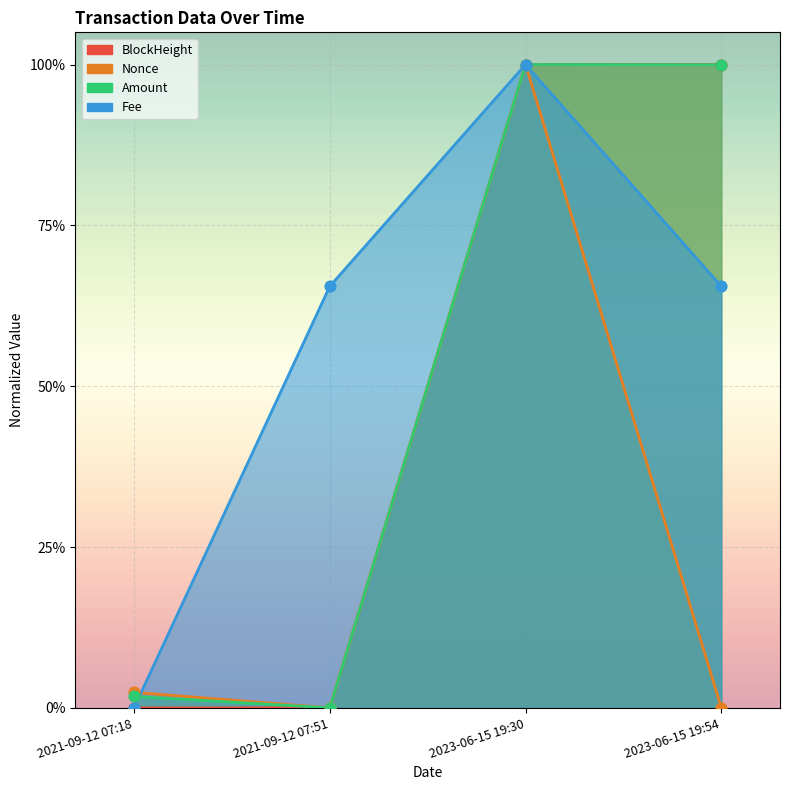

Which series has the widest spread of Y values?

BlockHeight